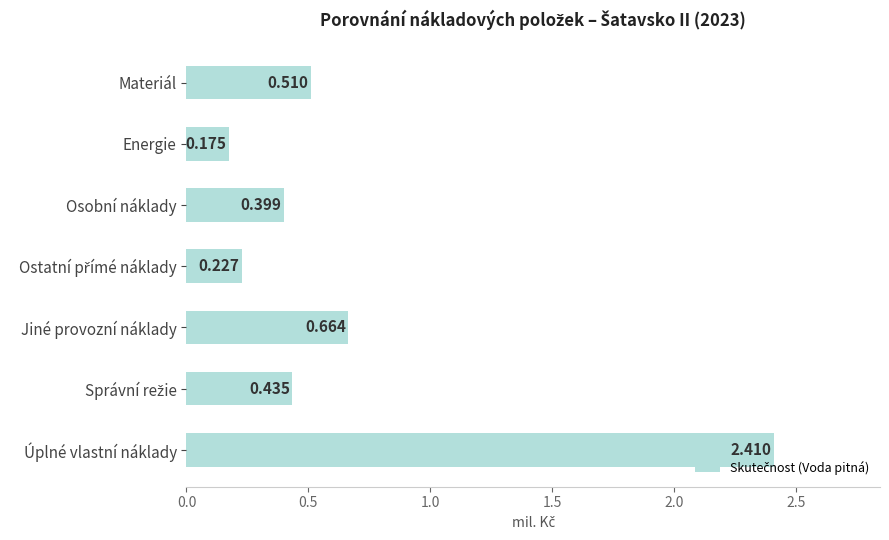

At which category does the chart reach its peak across all series?

Úplné vlastní náklady